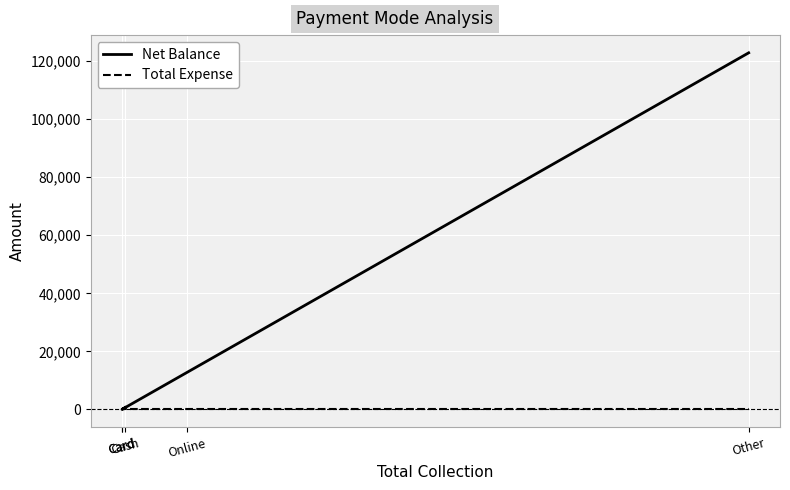

True or false: Net Balance and Total Expense cross at least once.

False